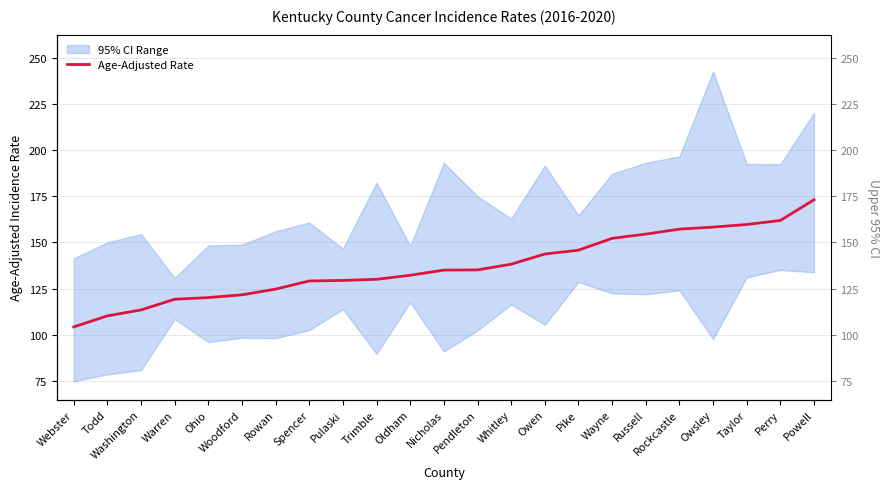

Which category has the highest value in the Upper 95% CI series?

Owsley